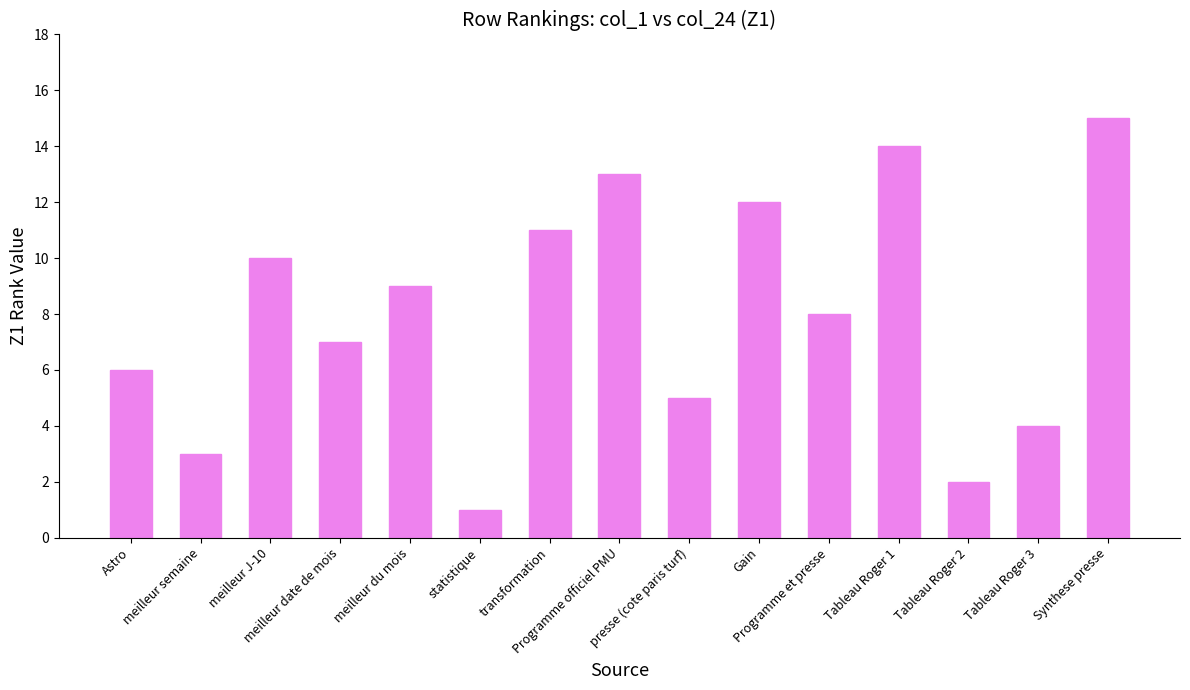

True or false: the data shows 22 at Programme officiel PMU.

False